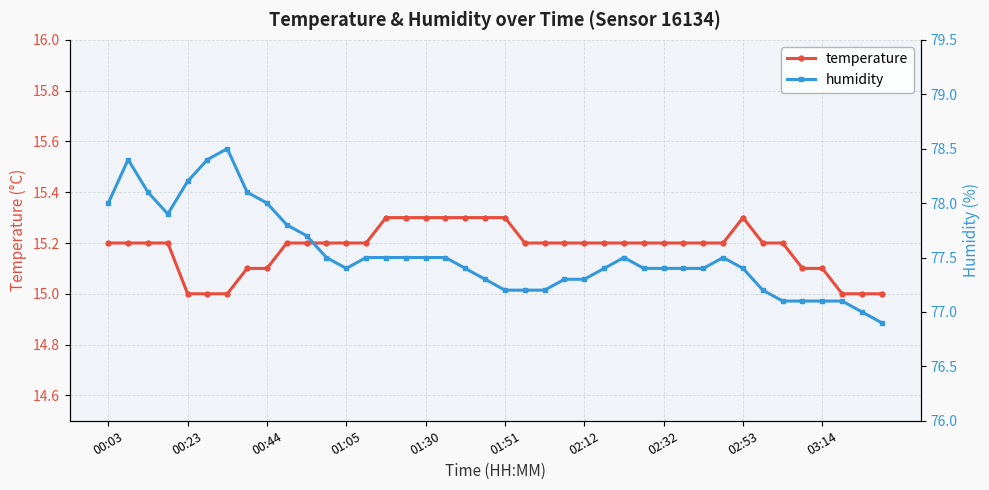

The temperature series shows 15.1 at 00:44. True or false?

True